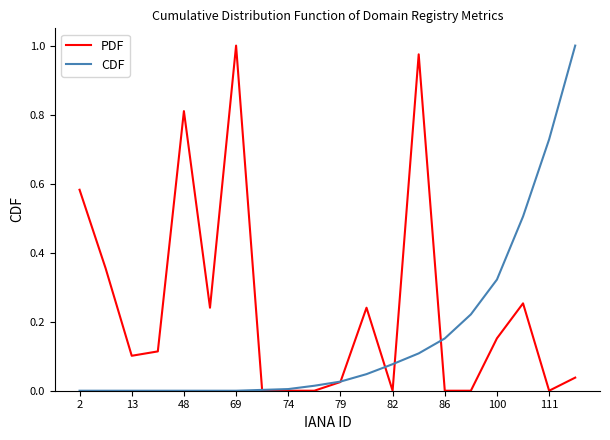

Which series has the largest total across all categories?

PDF